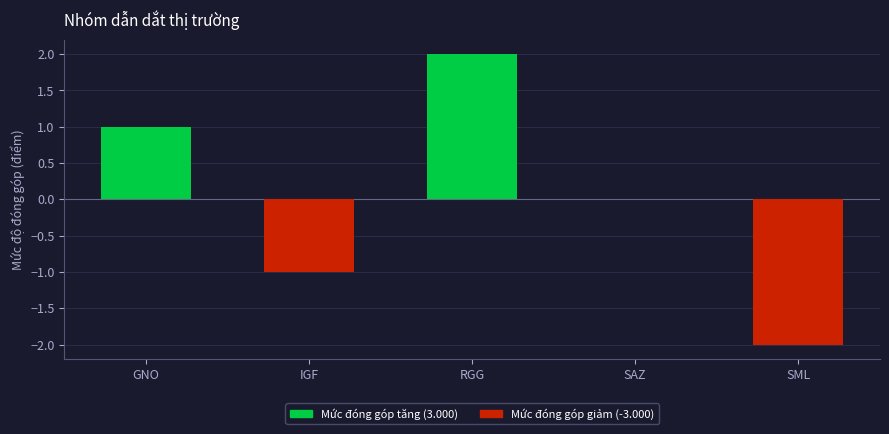

How many values are between -1 and 1?

3